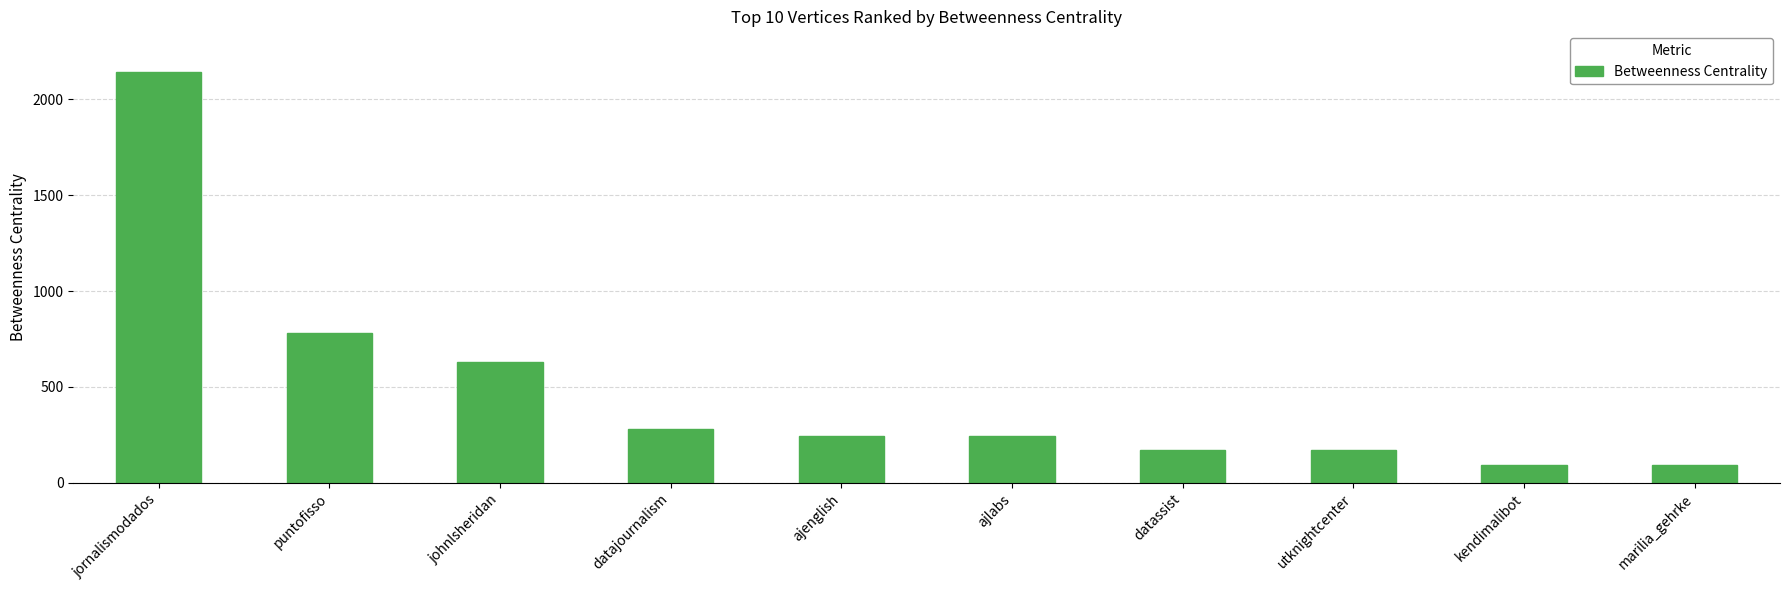

What position from the right is jornalismodados?

10